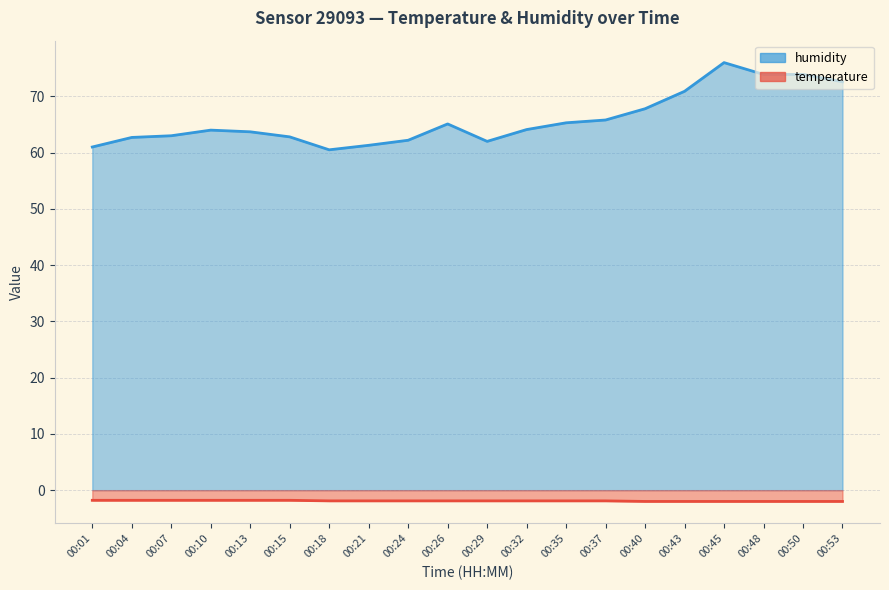

How many interior local valleys does the humidity series have?

2